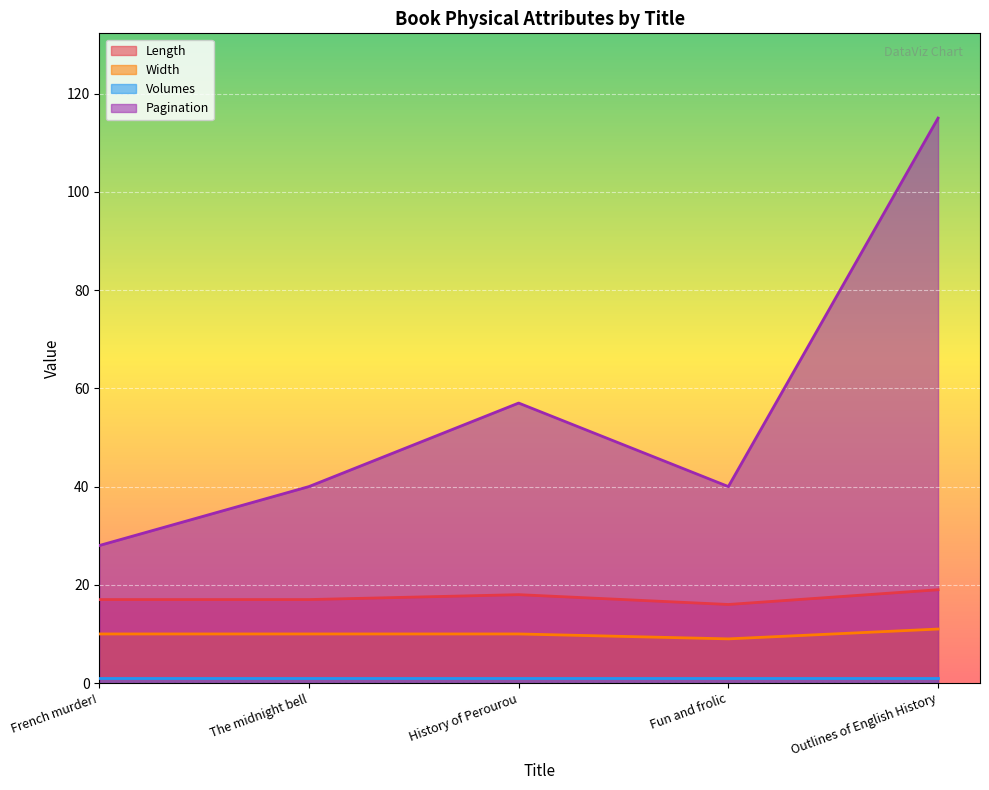

Which category has the lowest value in the Length series?

Fun and frolic